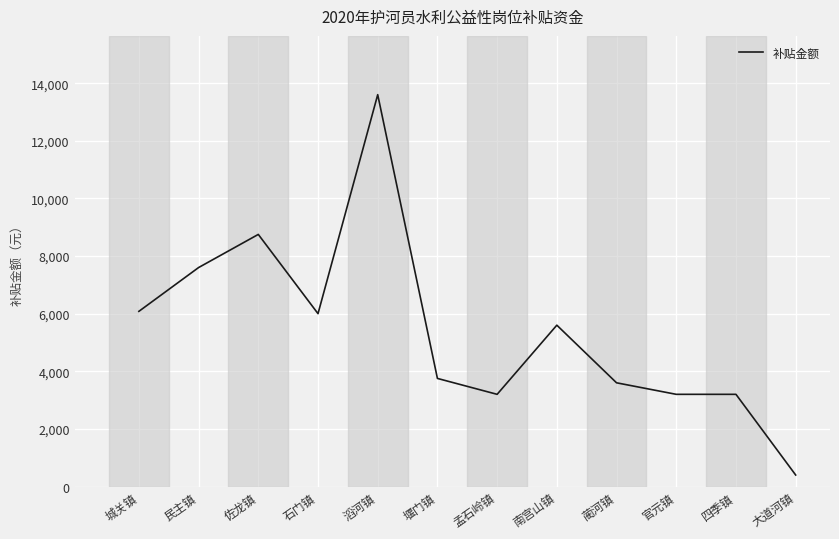

Reading left to right, transcribe all the data shown in this chart.

城关镇=6080.0	民主镇=7600.0	佐龙镇=8749.9	石门镇=6000.0	滔河镇=13600.0	堰门镇=3752.0	孟石岭镇=3200.0	南宫山镇=5600.0	蔺河镇=3600.0	官元镇=3200.0	四季镇=3200.0	大道河镇=400.0